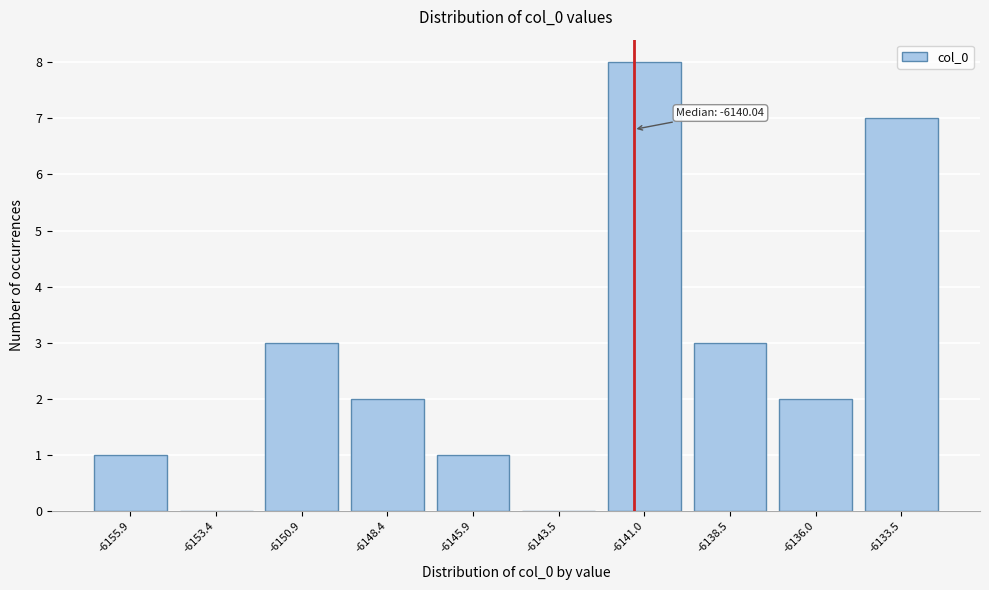

Reading left to right, transcribe all the data shown in this chart.

-6155.9=1	-6153.4=0	-6150.9=3	-6148.4=2	-6145.9=1	-6143.5=0	-6141.0=8	-6138.5=3	-6136.0=2	-6133.5=7